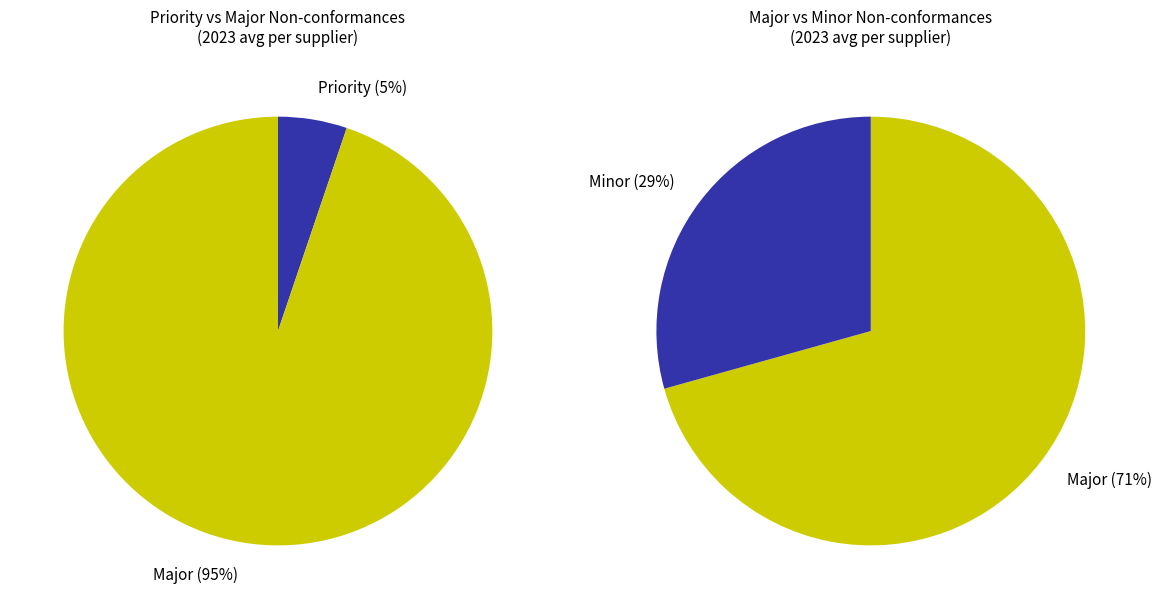

How many segments does this pie chart have?

4